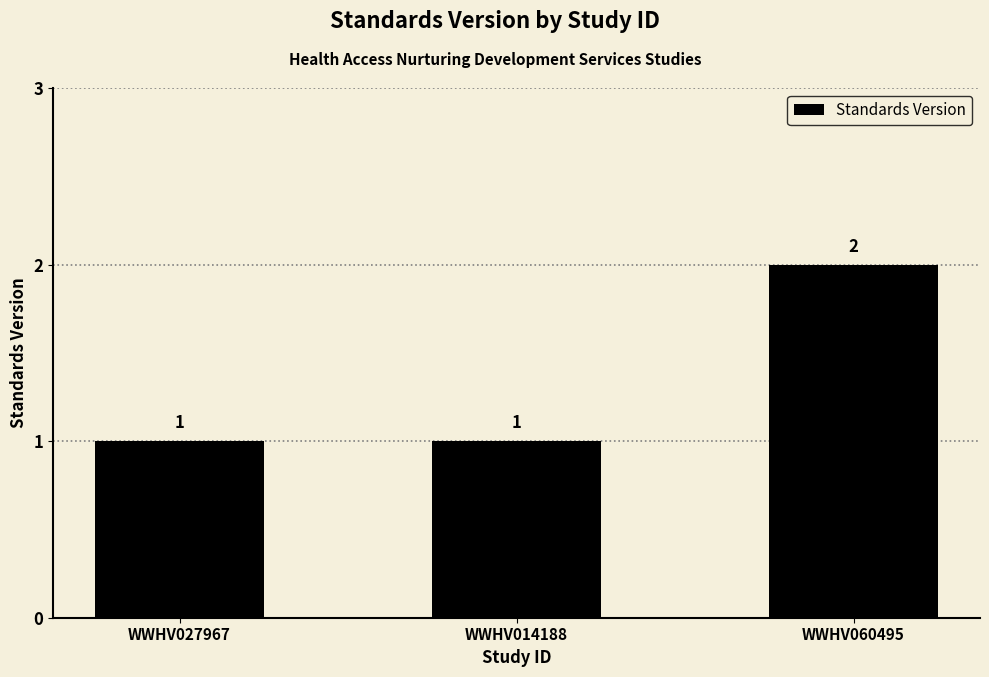

True or false: the data shows 3 at WWHV060495.

False